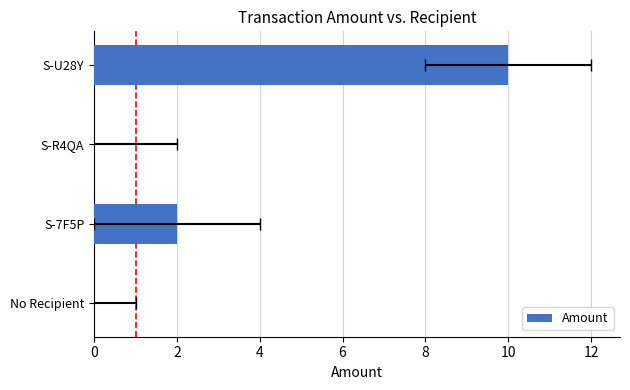

Count the number of values greater than 2.

1